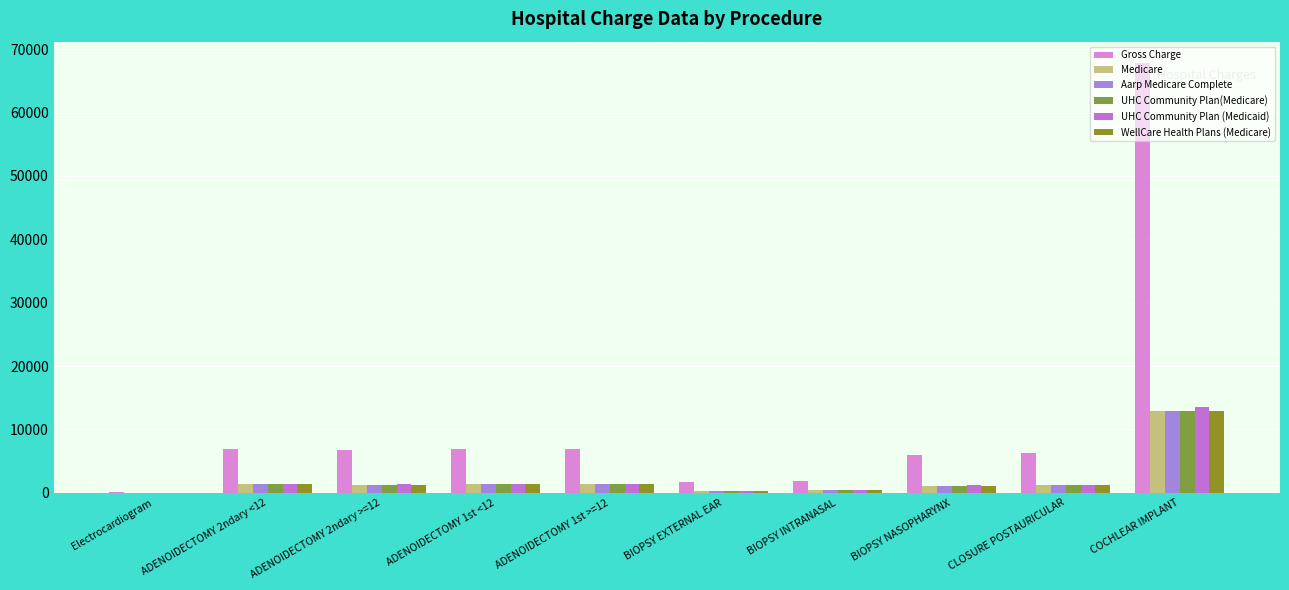

The value of UHC Community Plan(Medicare) at Electrocardiogram is 31.0. True or false?

True